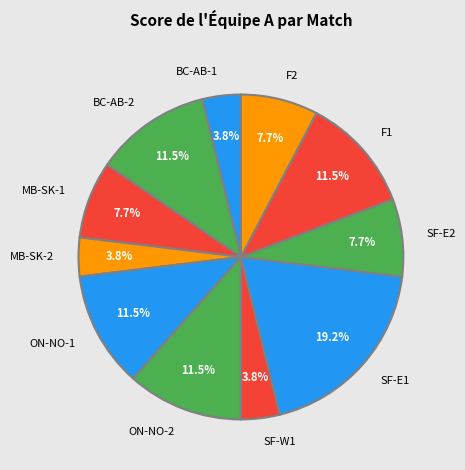

What percentage is the MB-SK-2 slice, to the nearest percent?

4%